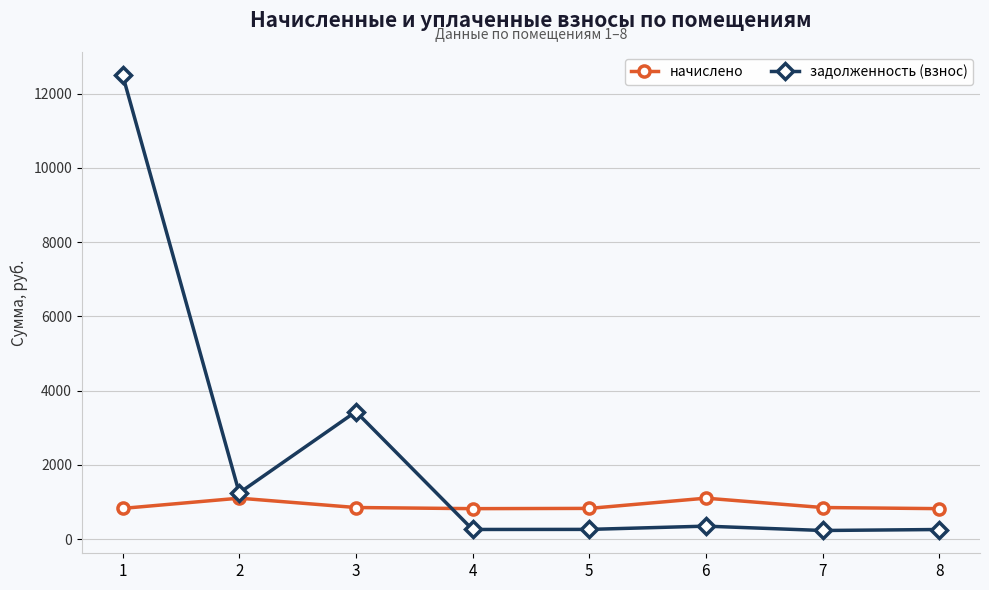

Does the chart display data point markers on the line(s)?

Yes